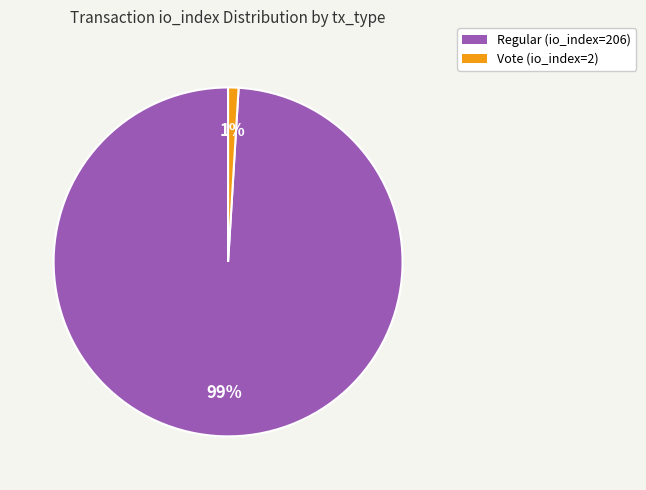

Which slice represents more than half of the pie?

Regular (io_index=206)